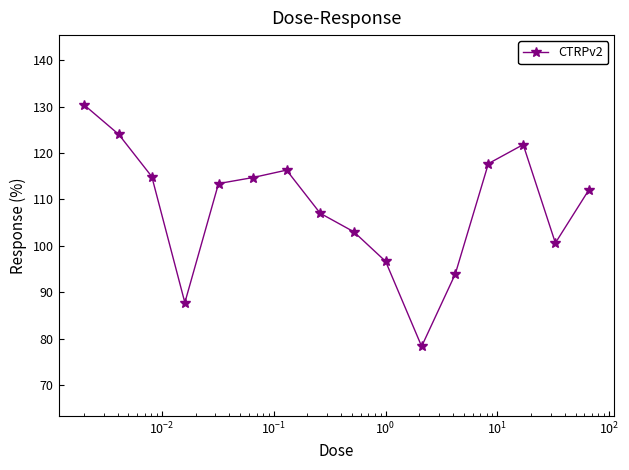

True or false: the data has more than 1 interior local peaks.

True